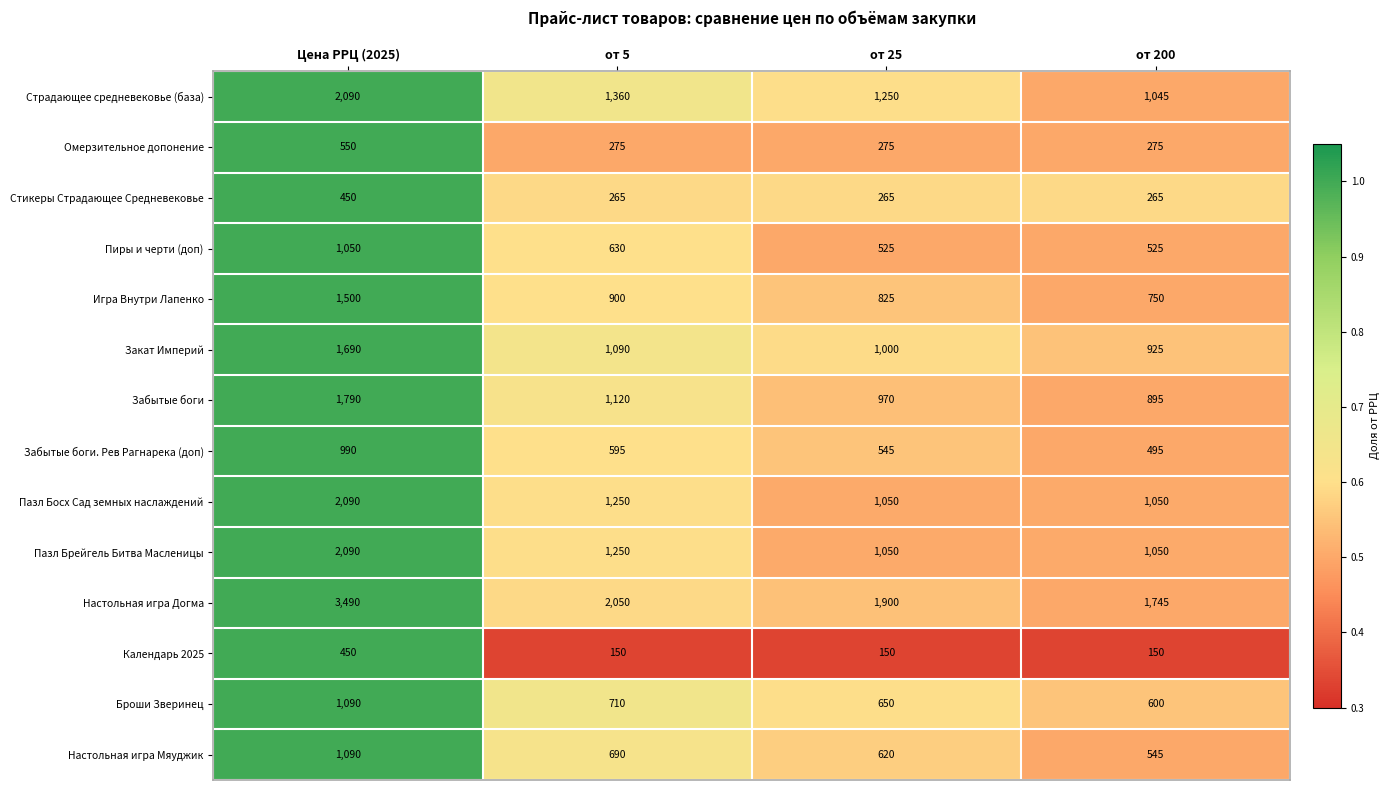

Rank the categories by Настольная игра Мяуджик value from lowest to highest.

от 200, от 25, от 5, Цена РРЦ (2025)